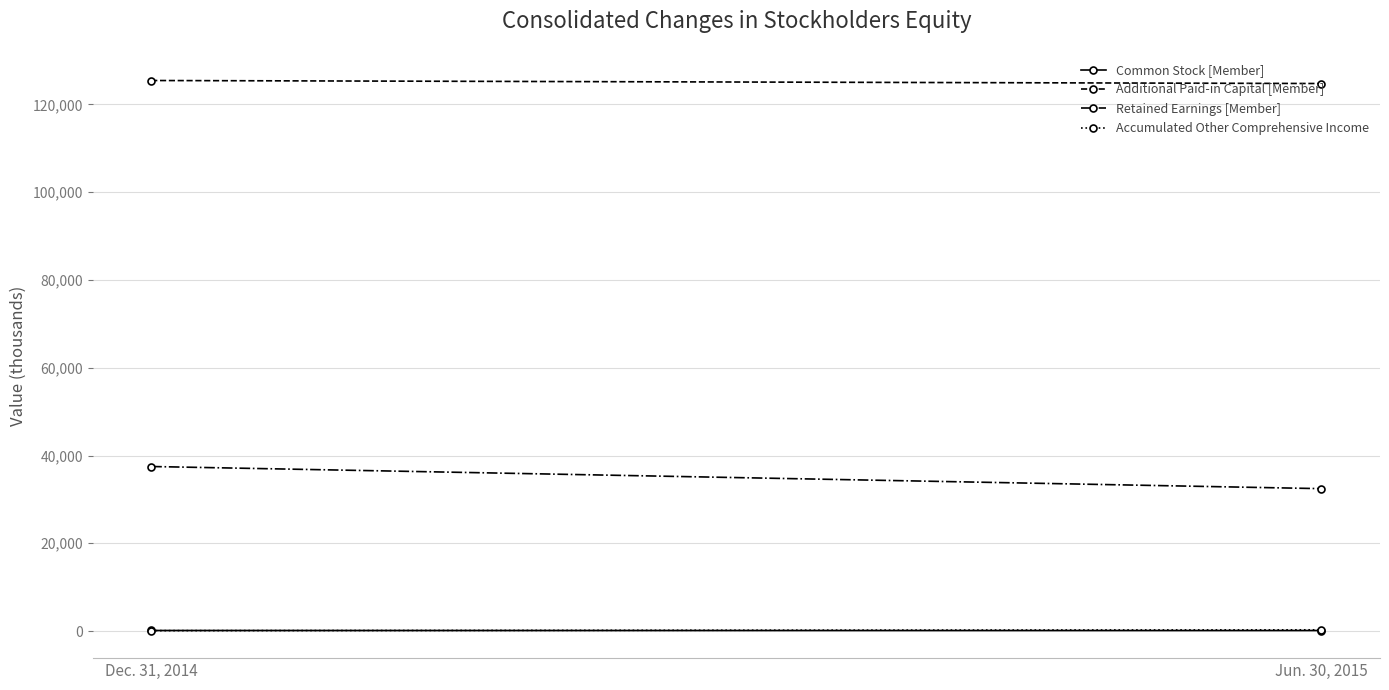

True or false: Additional Paid-in Capital [Member] has a value of 76901 at Dec. 31, 2014.

False